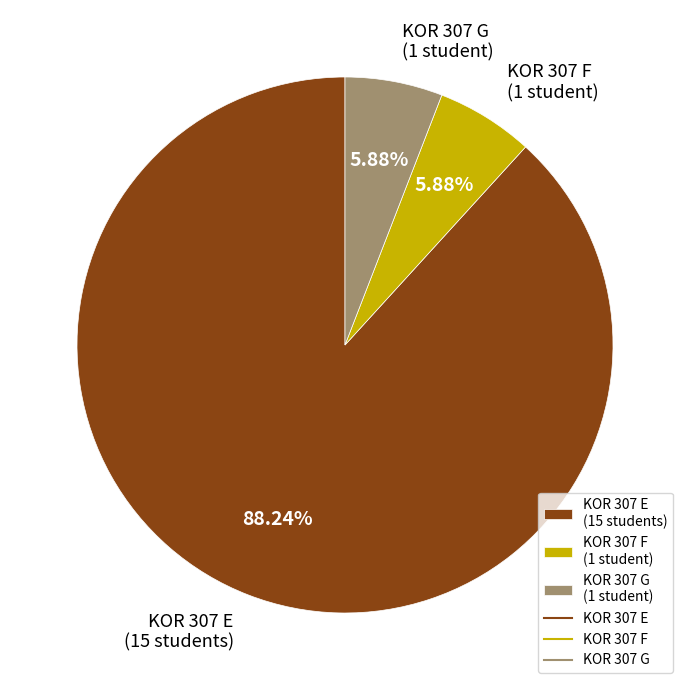

Does any single category account for the majority?

Yes